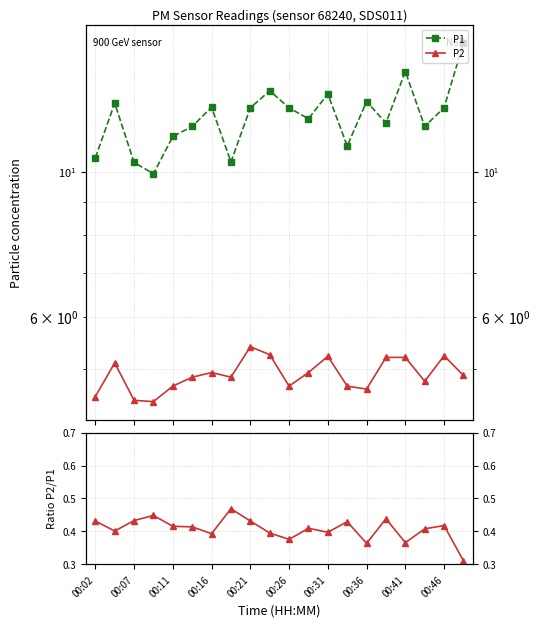

What is the difference between the maximum and minimum values in the P1 series?

5.8